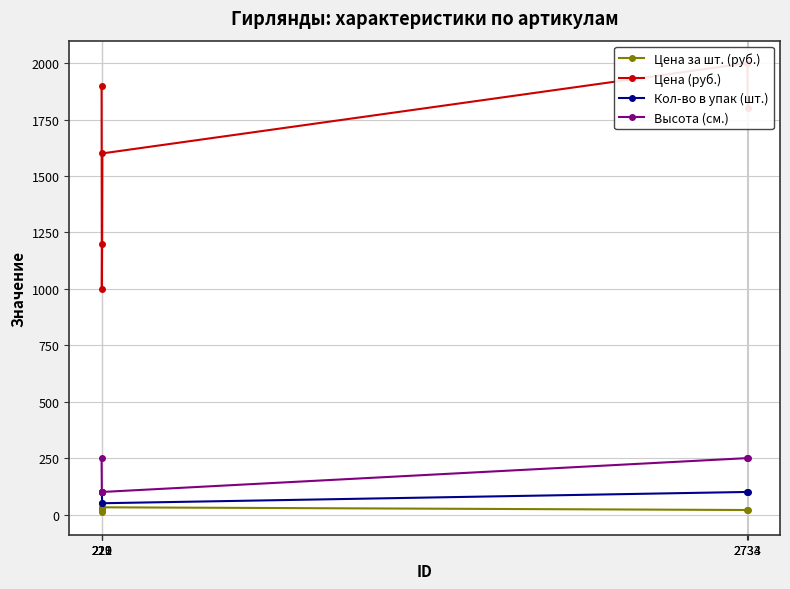

Which series has the largest total across all categories?

Цена (руб.)